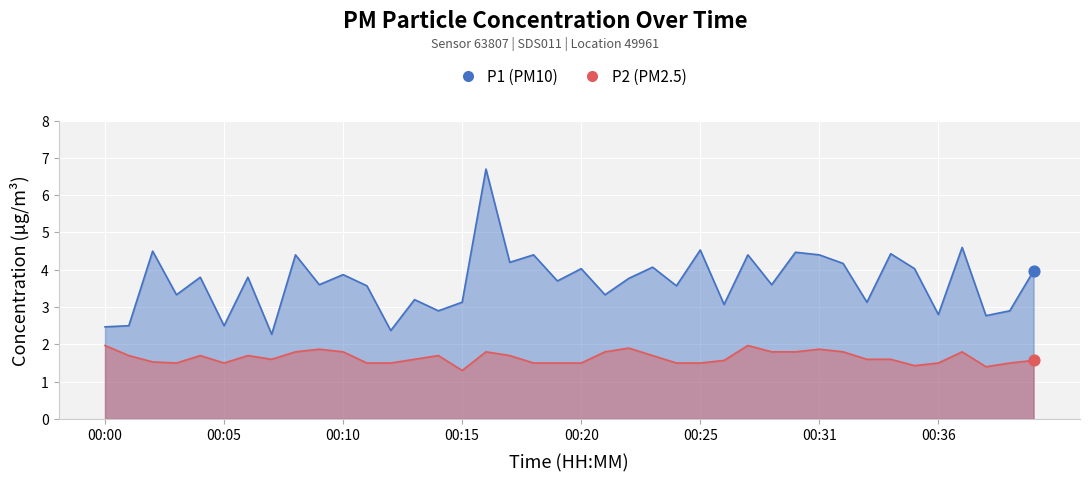

What is the total value across all series at 00:02?

6.0